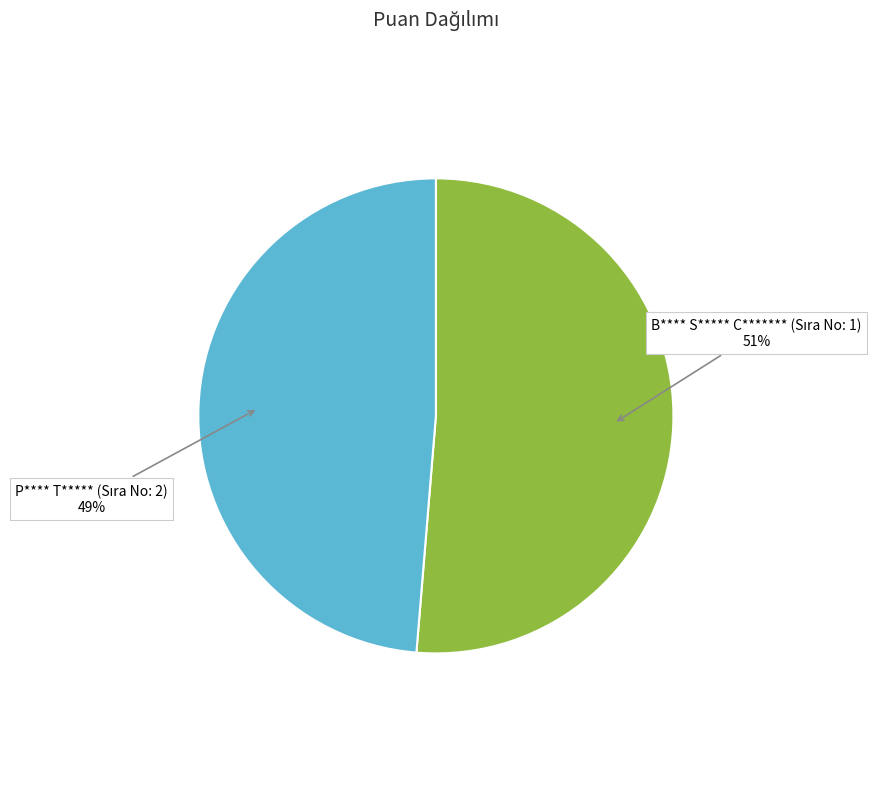

How many slices are in this pie chart?

2